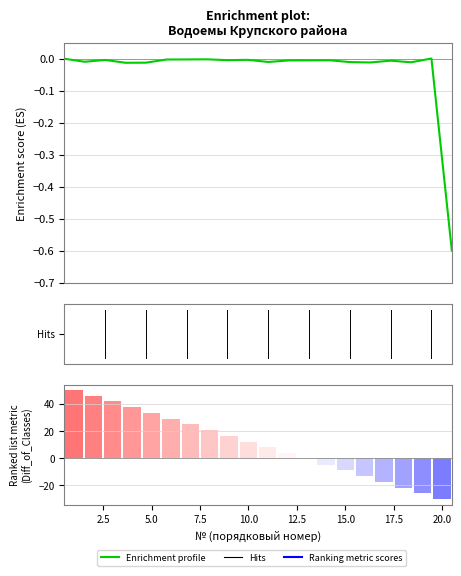

Does the chart contain stacked bars?

No